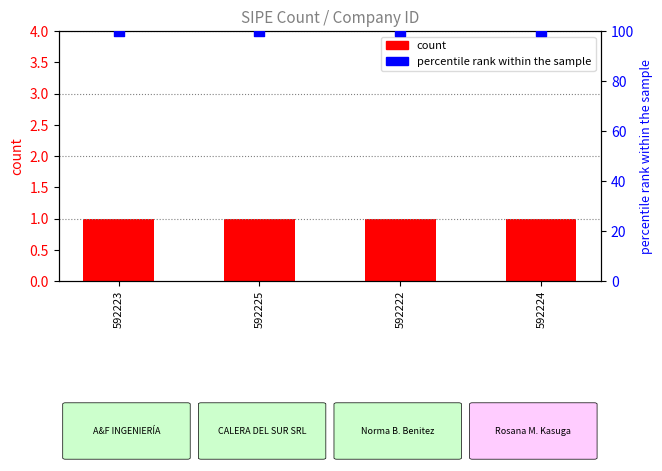

What is the total value across all series at 592222?

101